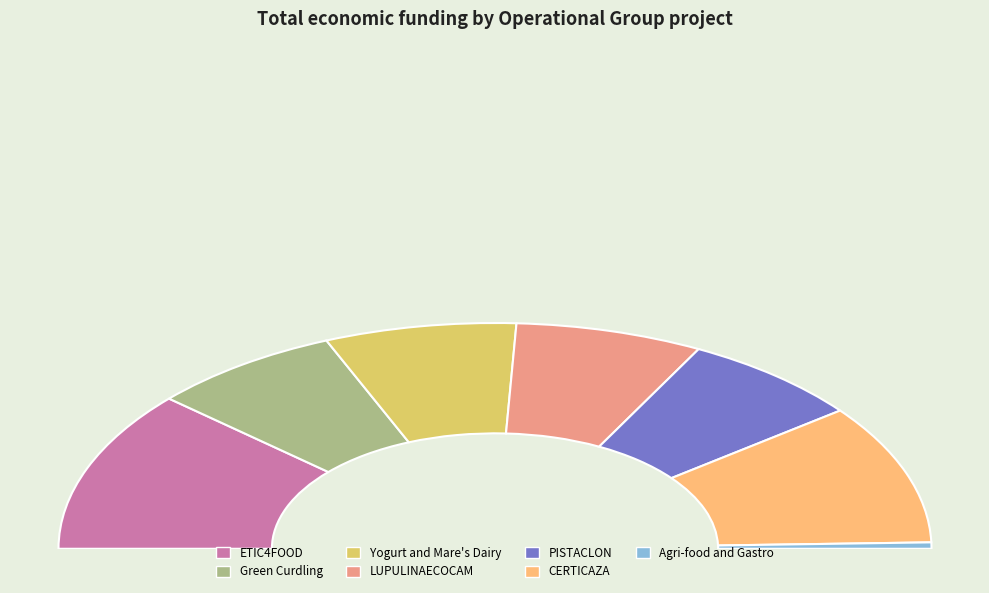

To the nearest percent, what portion does Yogurt and Mare's Dairy represent?

14%